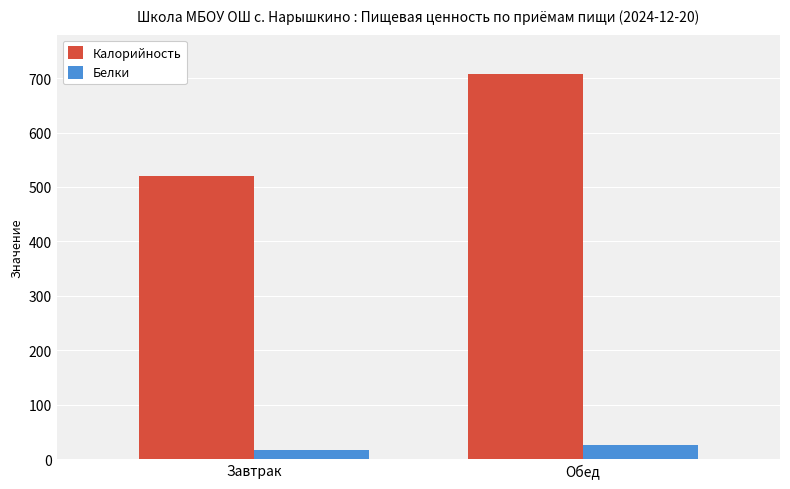

What is the average value of the Калорийность series?

613.6